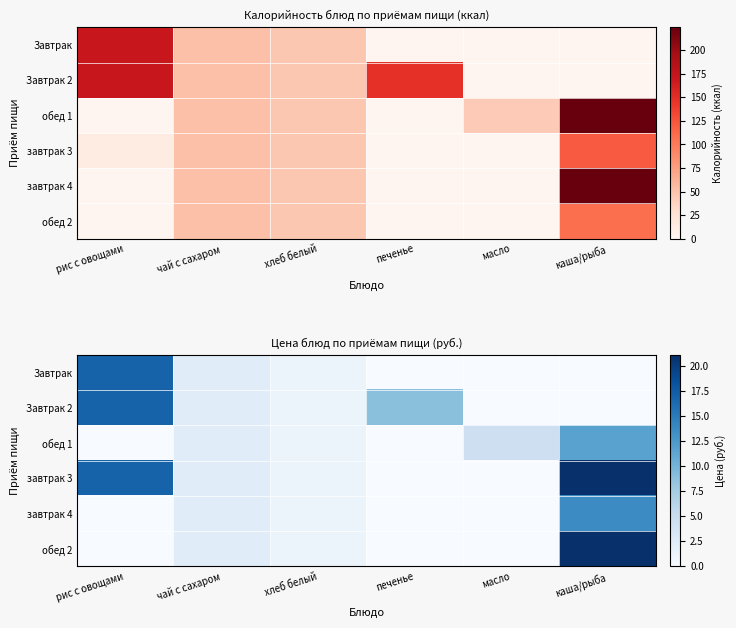

Rank the series at каша/рыба from highest to lowest value.

завтрак 3, обед 2, завтрак 4, обед 1, Завтрак, Завтрак 2